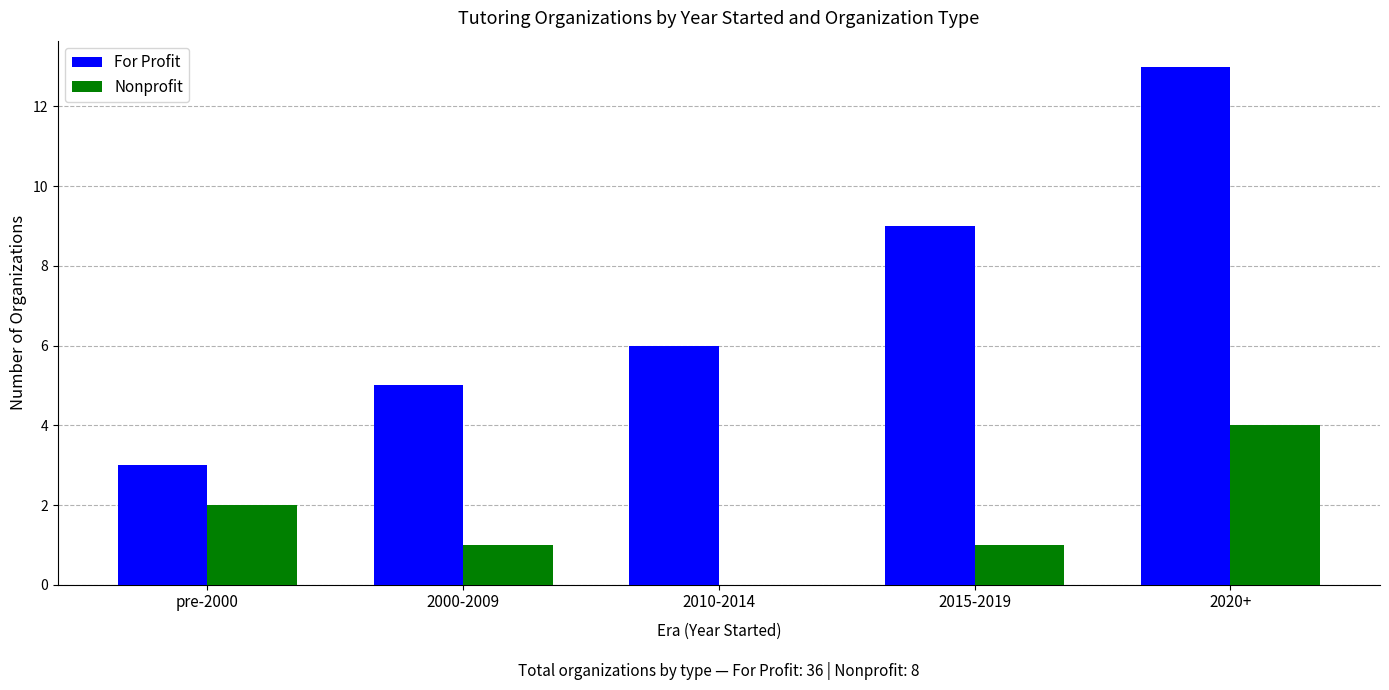

The Nonprofit series shows 0 at 2010-2014. True or false?

True